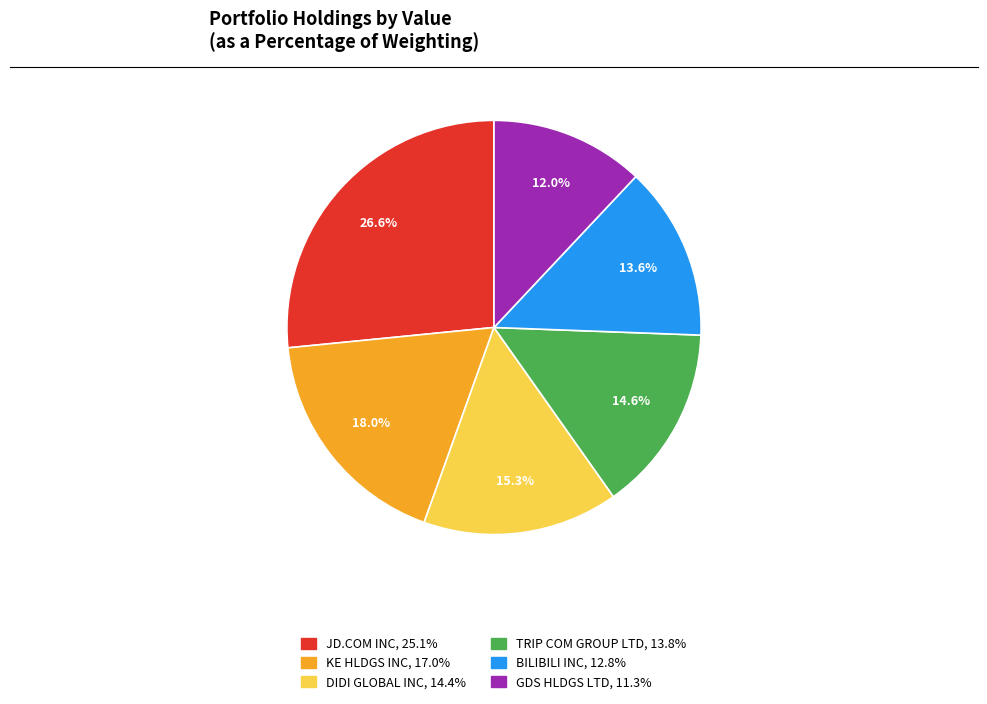

Is BILIBILI INC the majority of the pie?

No